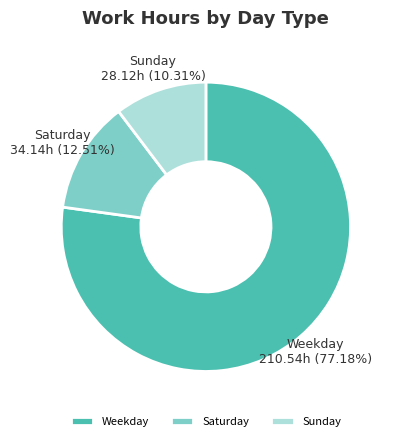

Which has a higher value, Weekday or Saturday?

Weekday